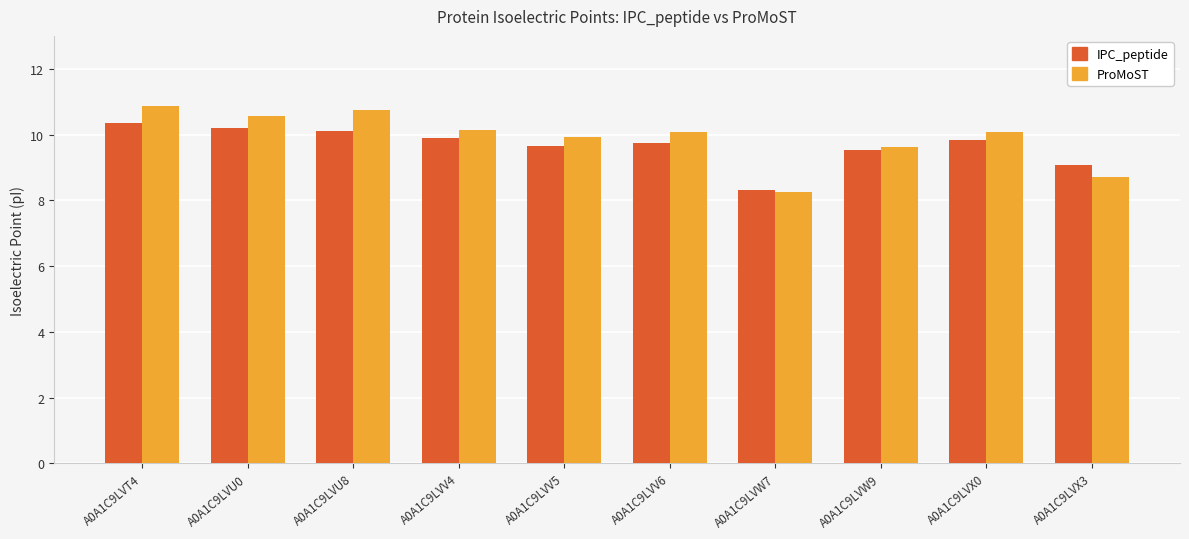

At which category does the chart reach its minimum across all series?

A0A1C9LVW7